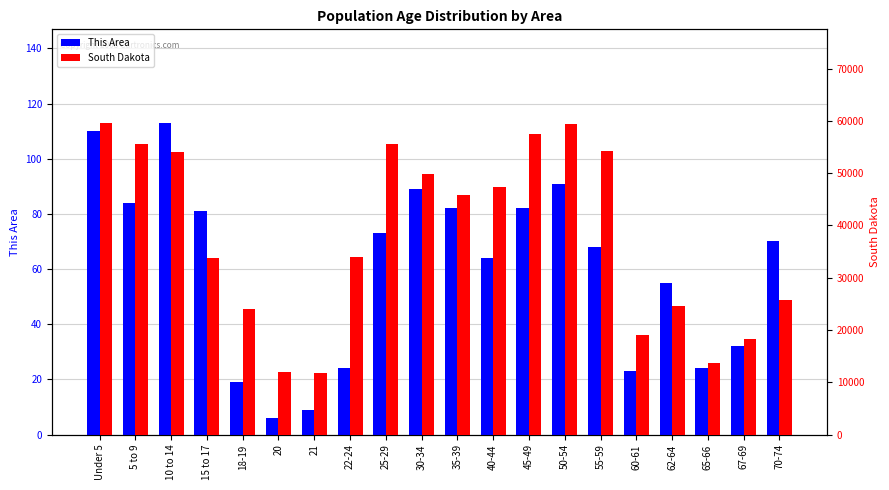

At which label does This Area first exceed 70?

Under 5